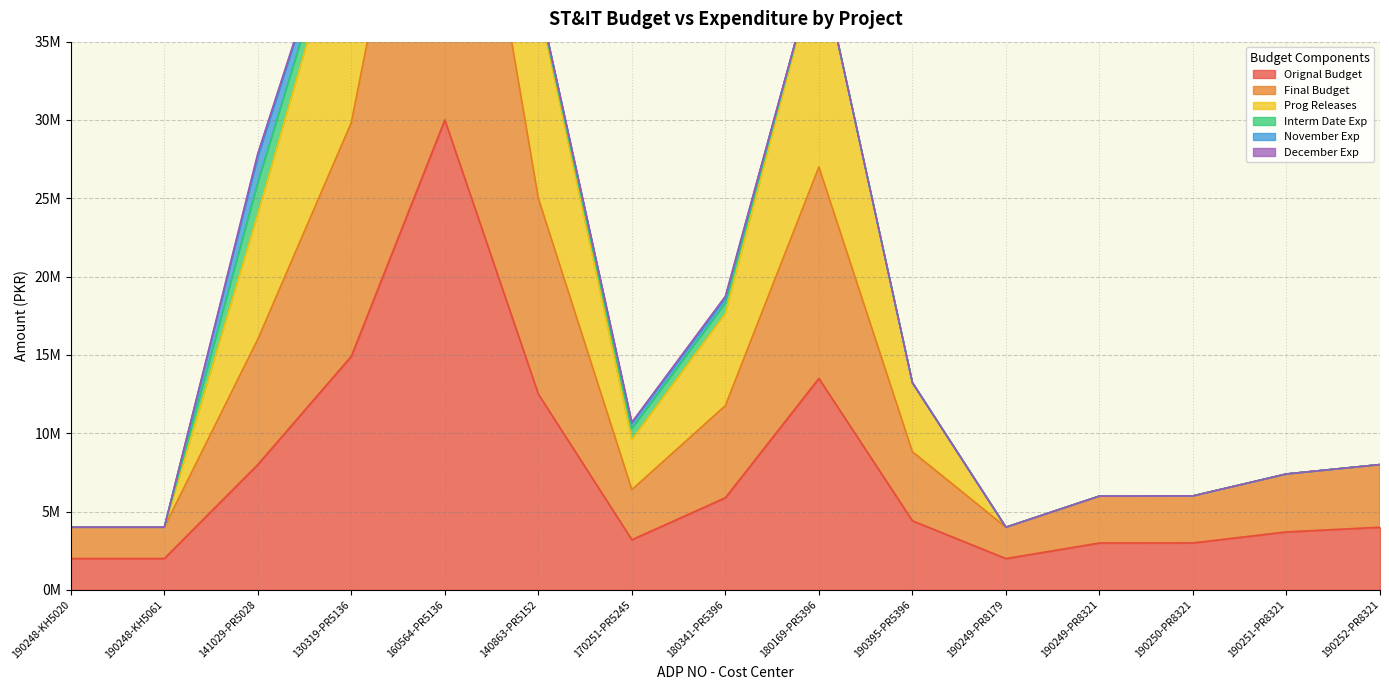

What is the approximate value of Orignal Budget at 180341-PR5396?

5882000